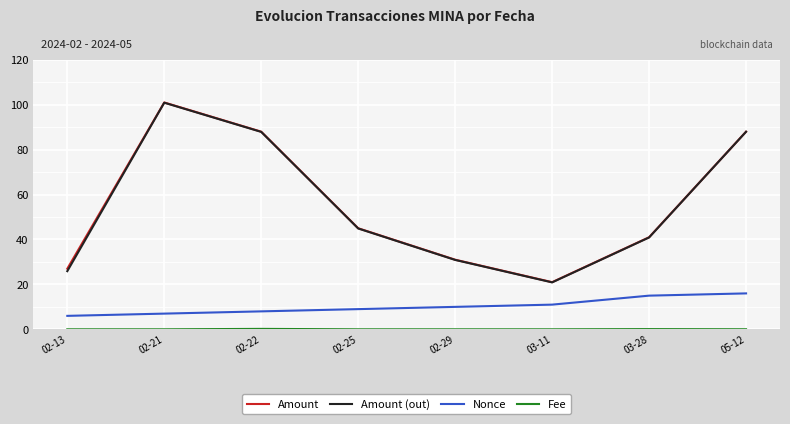

What is the difference between the maximum and minimum values in the Nonce series?

10.0